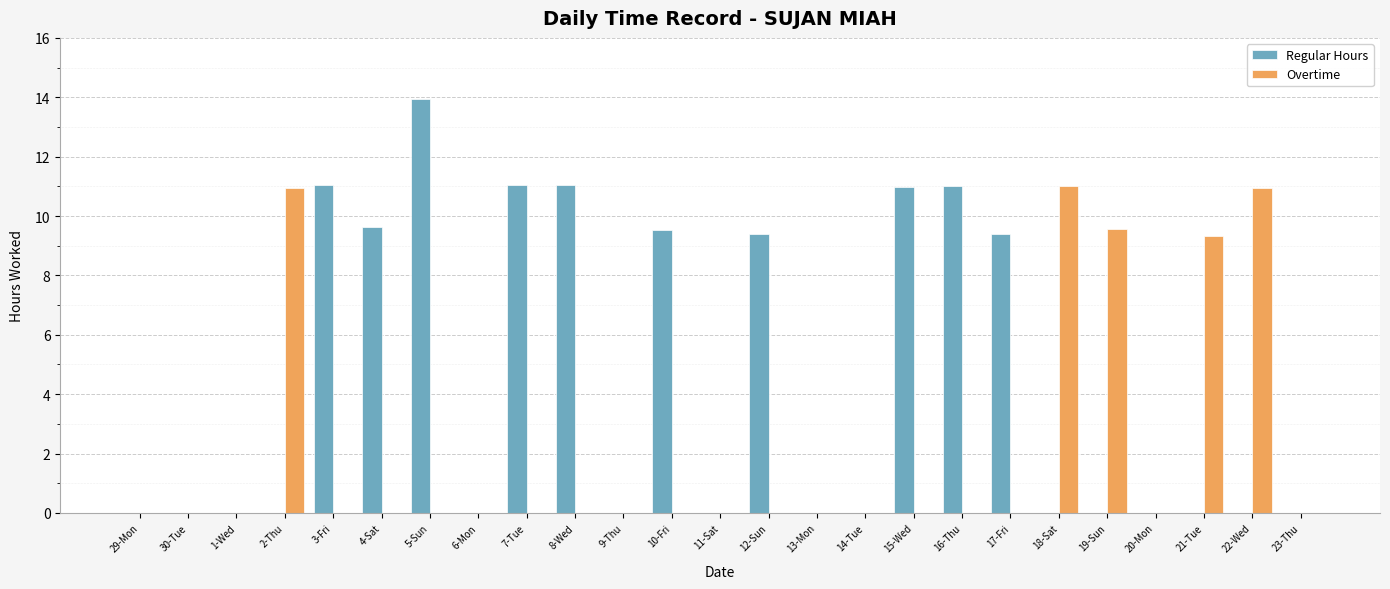

Which series has the largest total across all categories?

Regular Hours